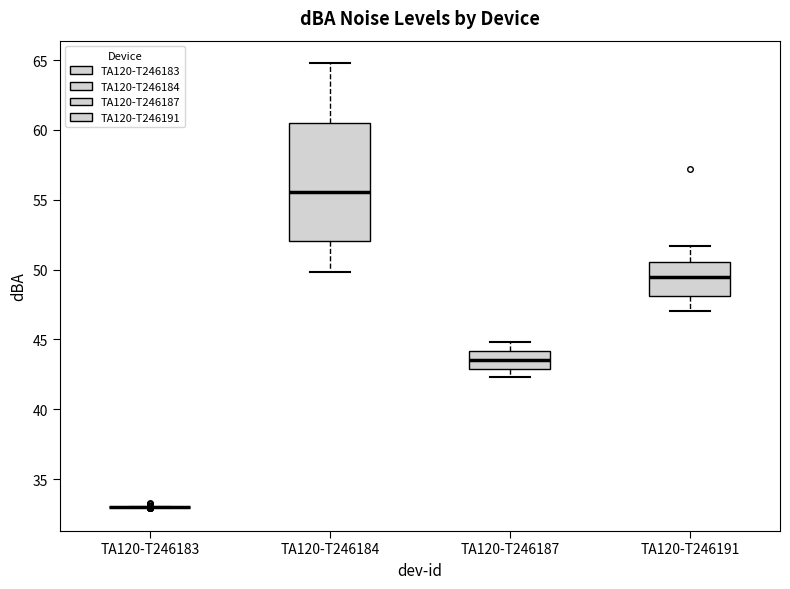

Reading left to right, transcribe this box plot: for each box, give where its median line is, the range the box spans, and where its two whiskers end, as read against the y-axis. The values are not printed on the chart, so give them approximately, as read against the axis.

TA120-T246183: box collapsed to a line at 33.0, whiskers 33.0 to 33.0
TA120-T246184: median 55.5, box 52.0 to 60.5, whiskers 50.0 to 65.0
TA120-T246187: median 43.5, box 43.0 to 44.0, whiskers 42.5 to 45.0
TA120-T246191: median 49.5, box 48.0 to 50.5, whiskers 47.0 to 51.5